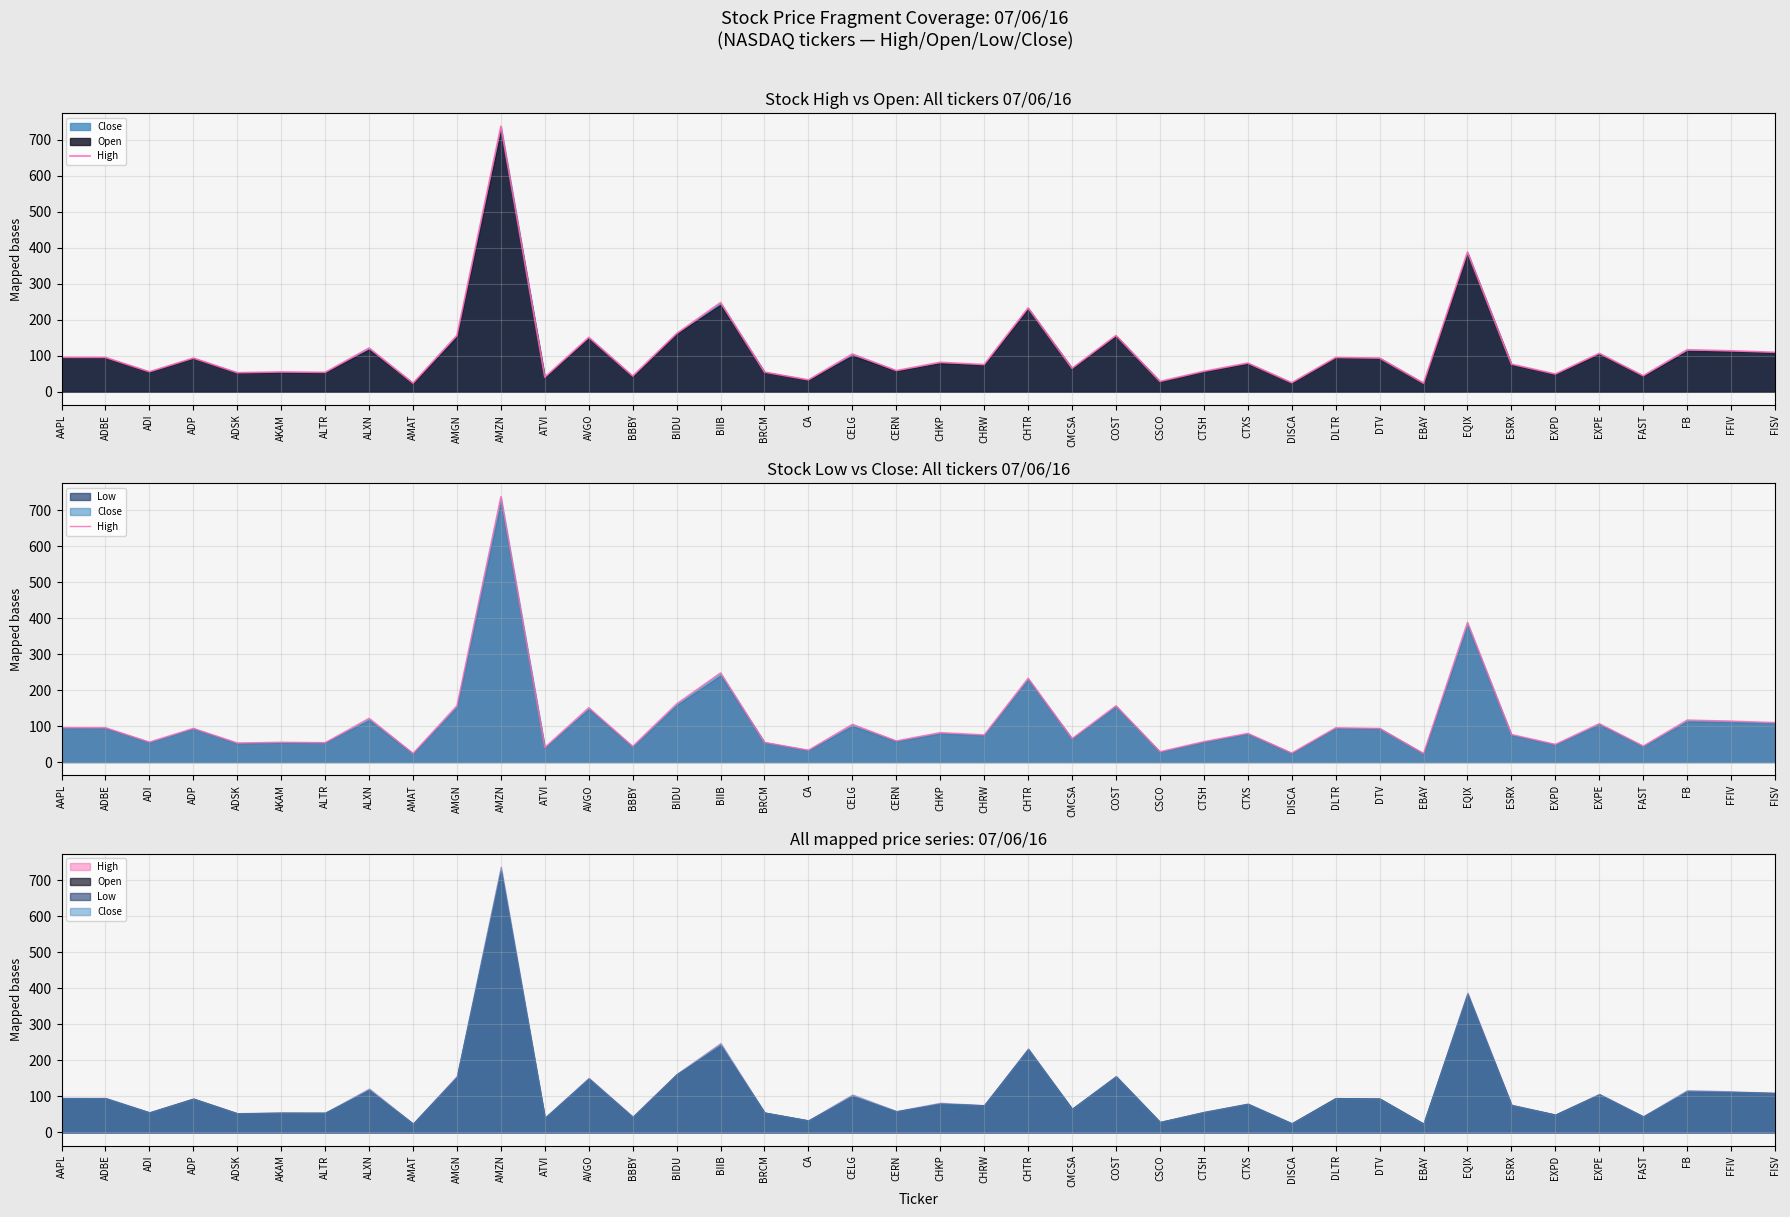

Reading left to right, what are all the values shown in this chart?

AAPL=95.7	ADBE=95.5	ADI=55.6	ADP=93.6	ADSK=53.1	AKAM=55.0	ALTR=54.0	ALXN=121.6	AMAT=24.0	AMGN=156.8	AMZN=737.8	ATVI=40.6	AVGO=151.3	BBBY=43.7	BIDU=161.9	BIIB=247.9	BRCM=54.7	CA=33.0	CELG=104.9	CERN=58.9	CHKP=81.9	CHRW=75.7	CHTR=233.0	CMCSA=65.2	COST=156.6	CSCO=28.8	CTSH=56.8	CTXS=79.8	DISCA=25.1	DLTR=95.3	DTV=93.5	EBAY=23.9	EQIX=388.3	ESRX=76.8	EXPD=49.3	EXPE=106.8	FAST=44.5	FB=116.8	FFIV=113.9	FISV=109.8